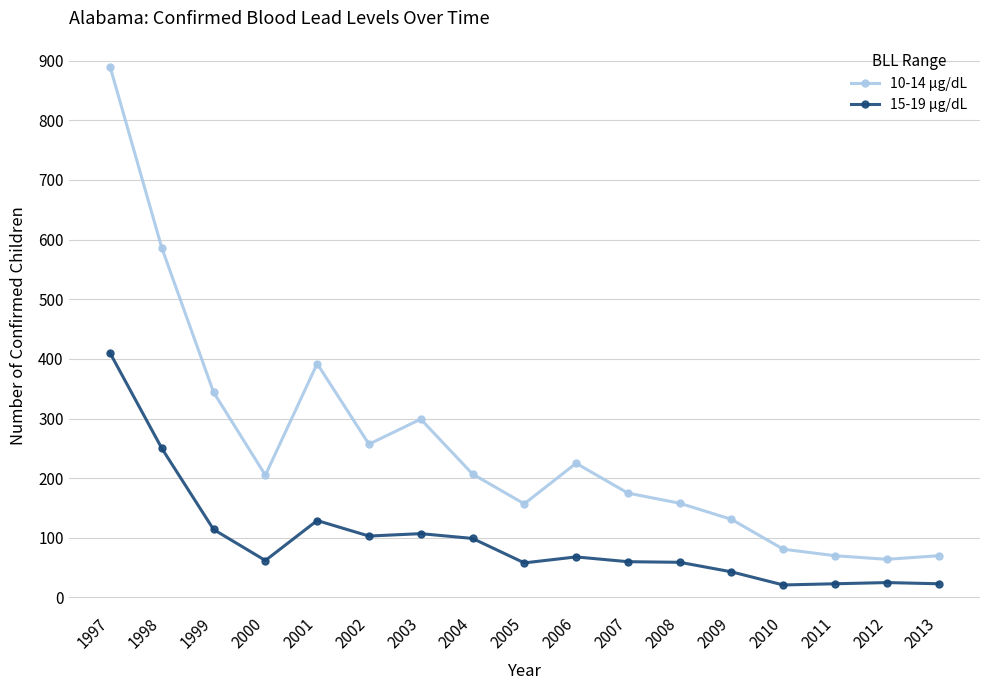

The value of 15-19 µg/dL at 2012 is 25. True or false?

True